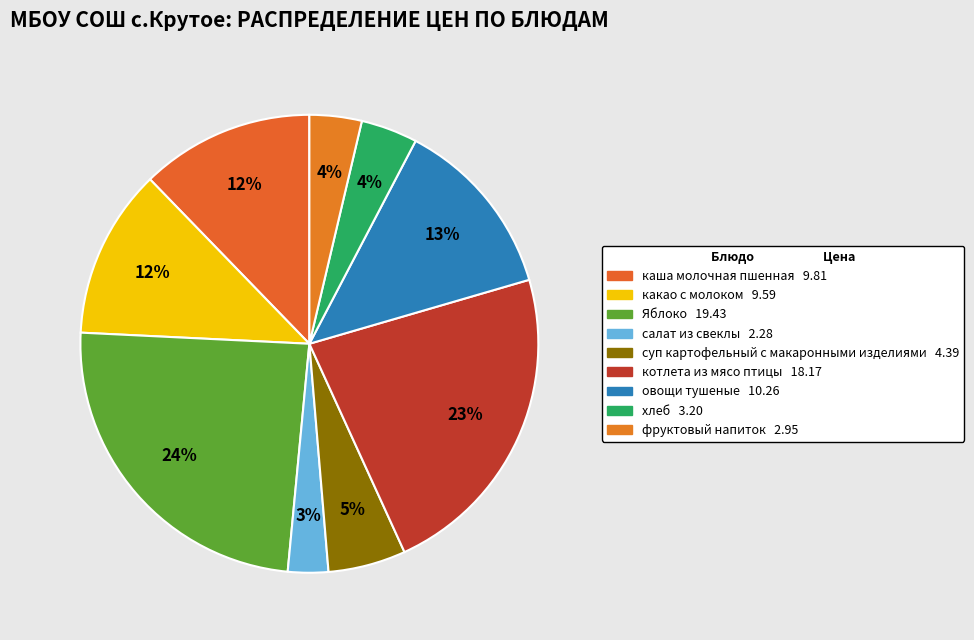

Rank the categories by value from highest to lowest.

Яблоко, котлета из мясо птицы, овощи тушеные, каша молочная пшенная, какао с молоком, суп картофельный с макаронными изделиями, хлеб, фруктовый напиток, салат из свеклы